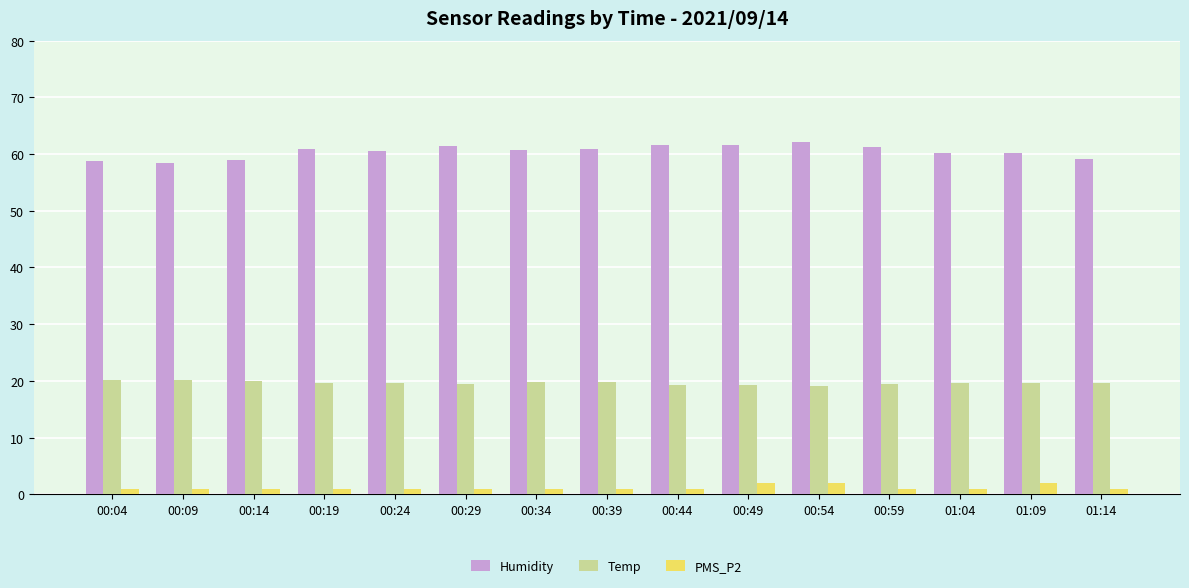

Which series has the largest total across all categories?

Humidity